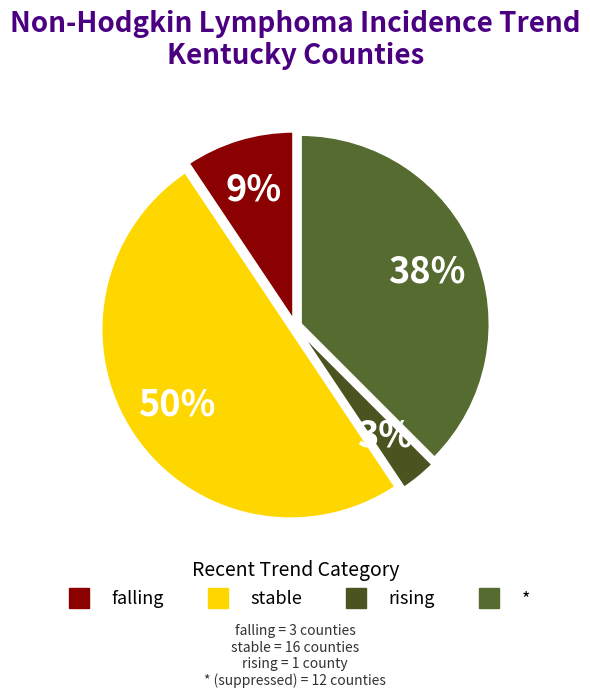

To the nearest percent, what is the average slice percentage?

25%